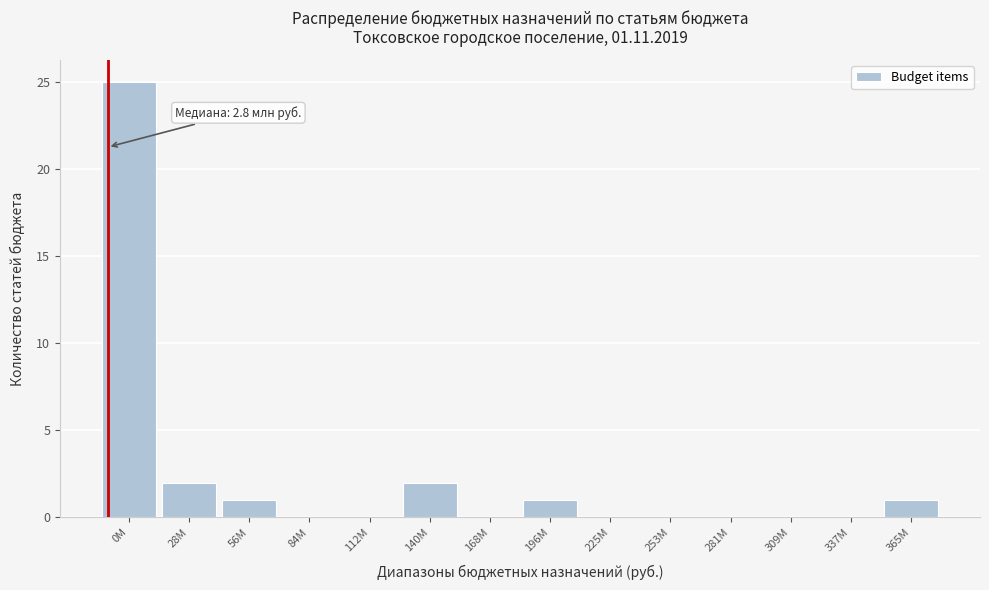

Reading left to right, list all the values displayed in this chart.

0M=25	28M=2	56M=1	84M=0	112M=0	140M=2	168M=0	196M=1	225M=0	253M=0	281M=0	309M=0	337M=0	365M=1